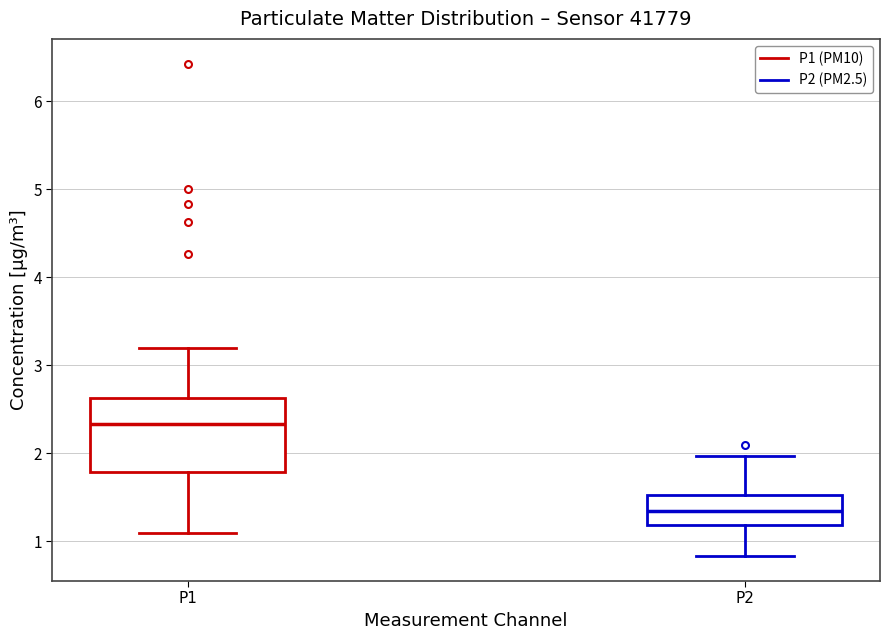

Where does the median line of the box for P2 sit on the y-axis? The values are not printed on the chart, so give them approximately, as read against the axis.

1.4